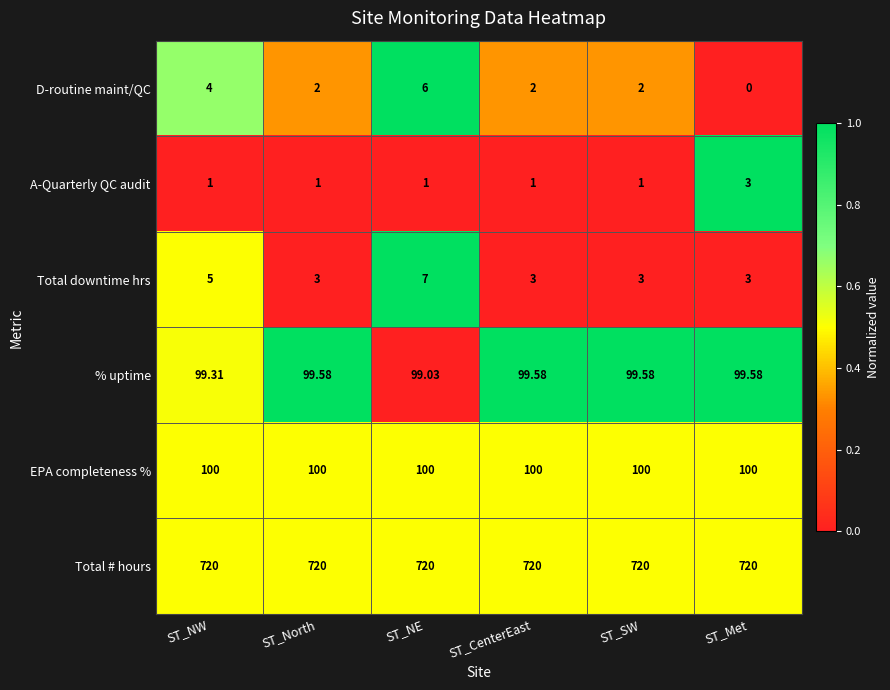

At how many categories does at least one series exceed 0?

6